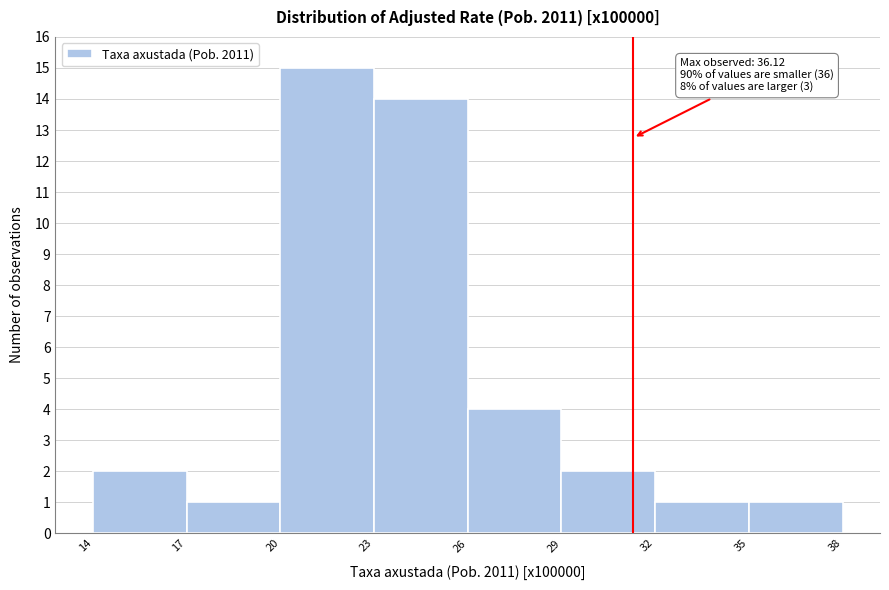

Over which range of the x-axis is the bar tallest?

20 to 23